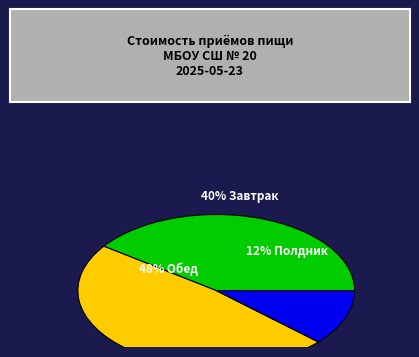

To the nearest percent, what is the difference between the largest and smallest slice percentages?

36%